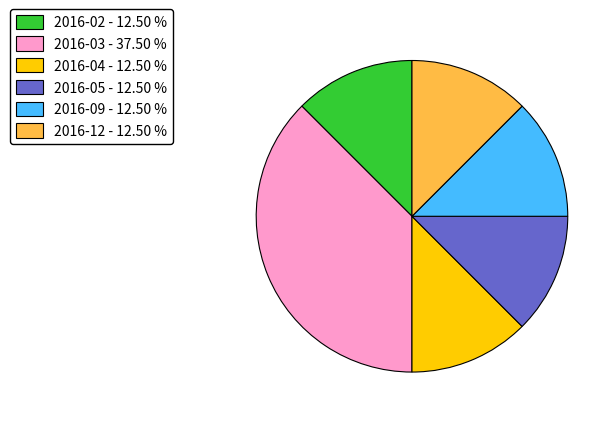

Is there any slice that represents more than half of the pie?

No